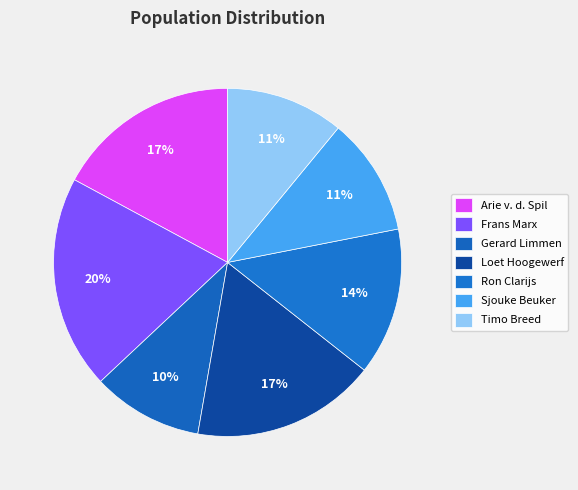

The Timo Breed slice represents 1% of the pie. True or false?

False